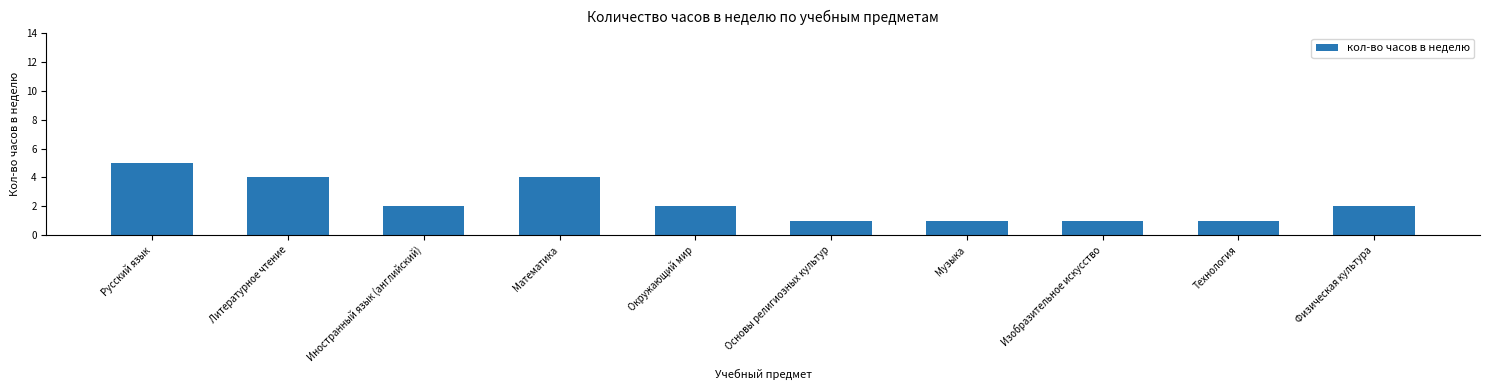

Which has a higher value, Изобразительное искусство or Иностранный язык (английский)?

Иностранный язык (английский)